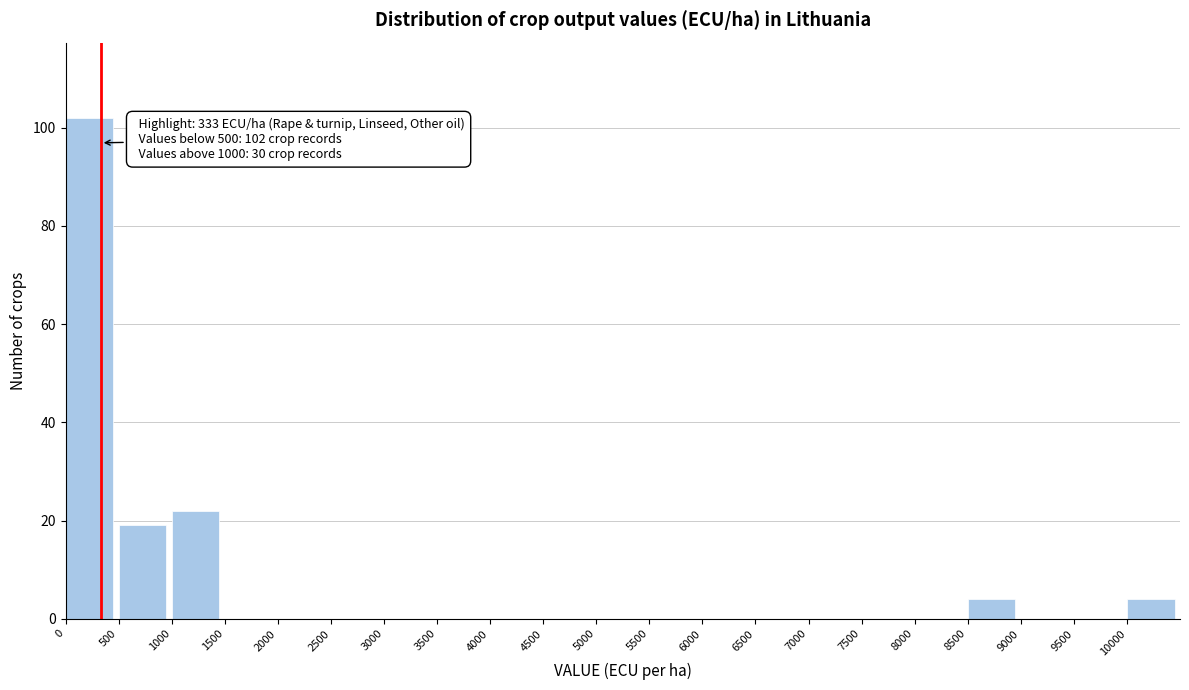

Reading left to right, list all the values displayed in this chart.

0=102	500=19	1000=22	1500=0	2000=0	2500=0	3000=0	3500=0	4000=0	4500=0	5000=0	5500=0	6000=0	6500=0	7000=0	7500=0	8000=0	8500=4	9000=0	9500=0	10000=4